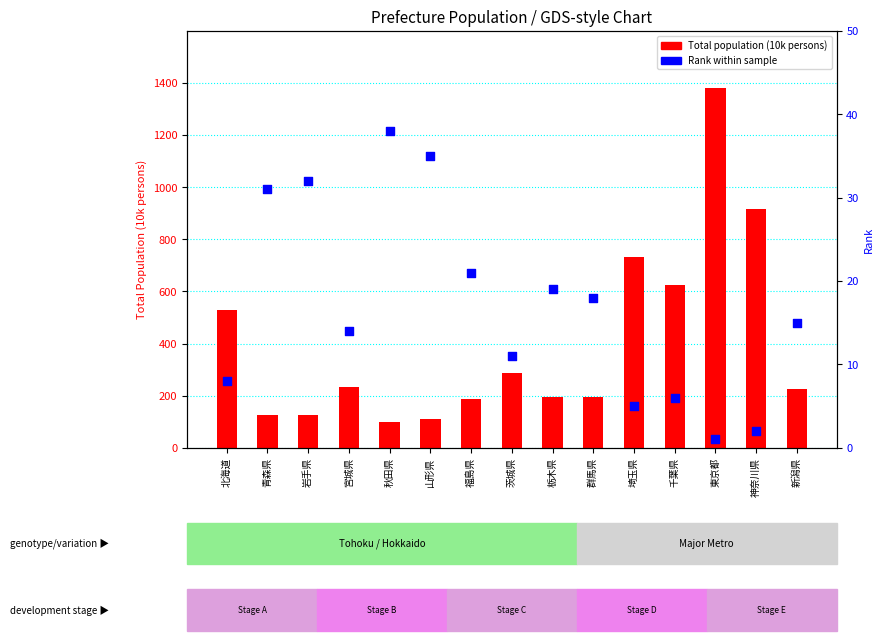

At which category is the sum across all series the highest?

東京都